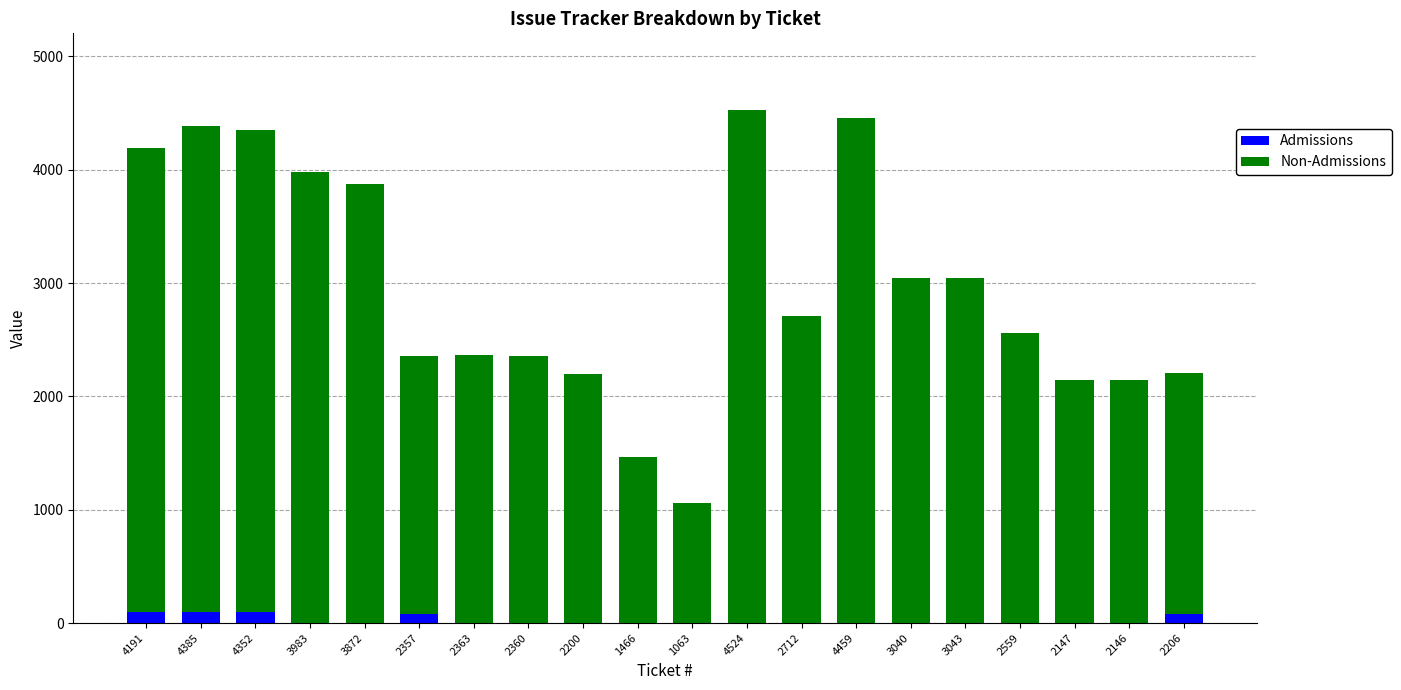

The Admissions series shows 0 at 3983. True or false?

True